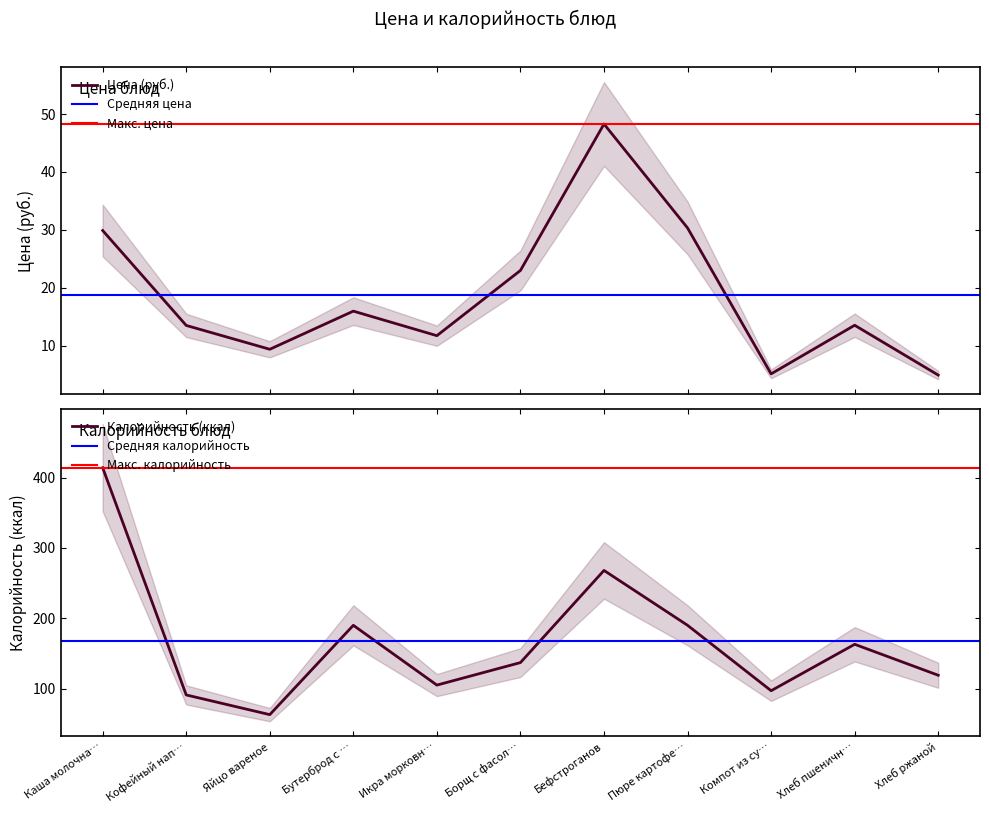

Is it true that Калорийность (ккал) equals 43.1 at Хлеб ржаной?

False